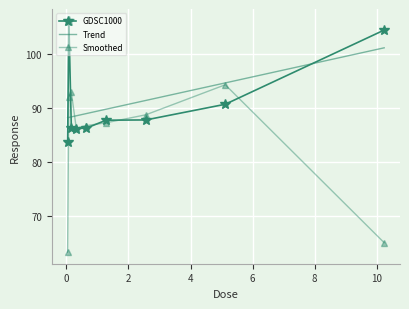

Is it true that the value at 5.12 is 90.6?

True